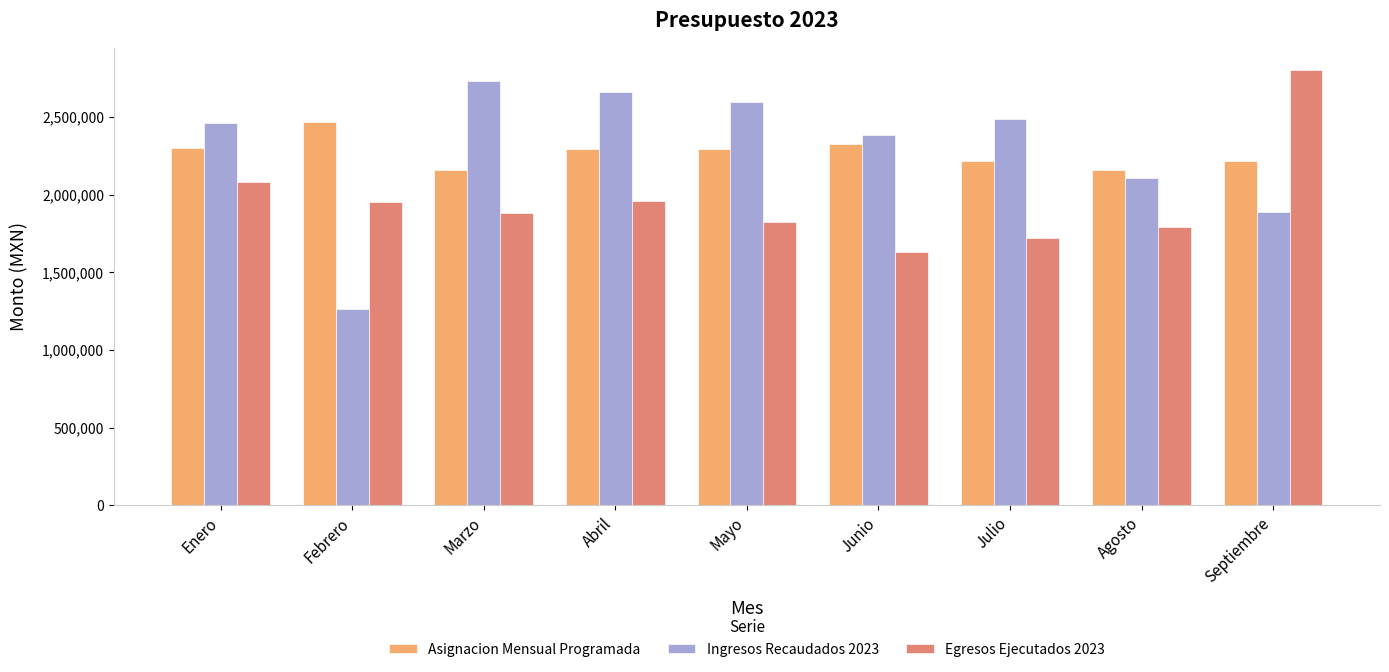

Is it true that Egresos Ejecutados 2023 equals 3928437.7 at Septiembre?

False